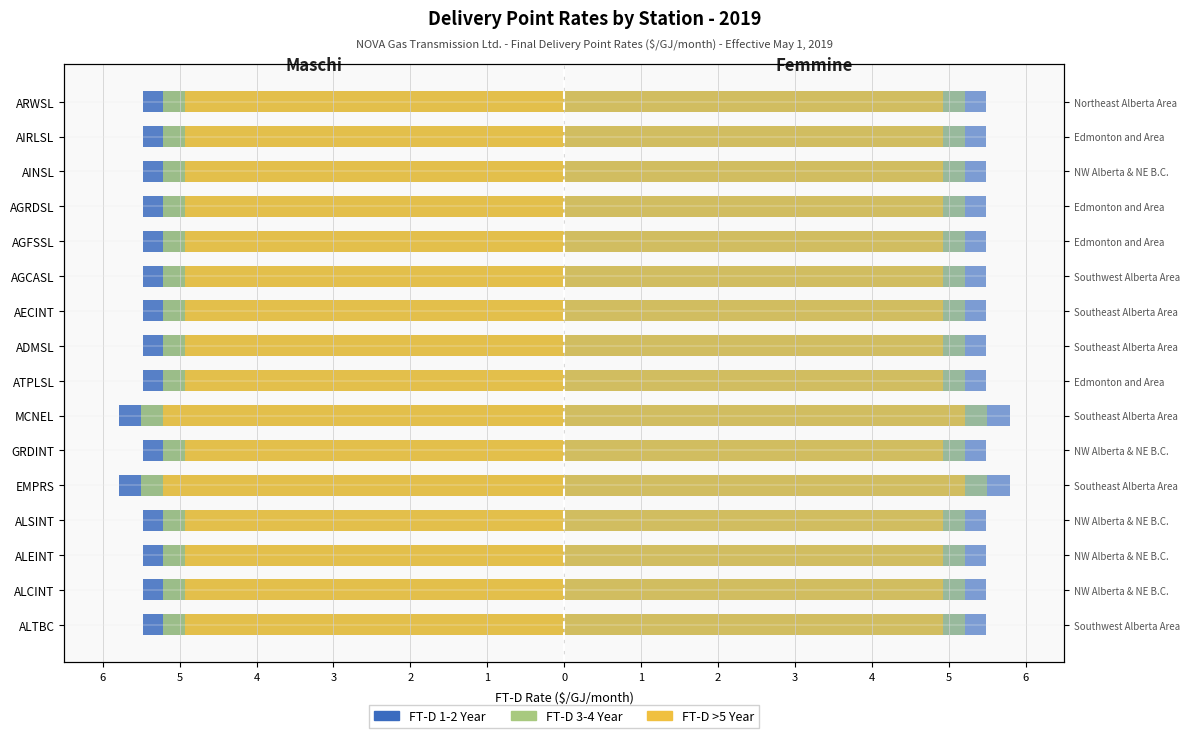

Count the FT-D 3-4 Year (Femmine) values in the range 5 to 6.

16